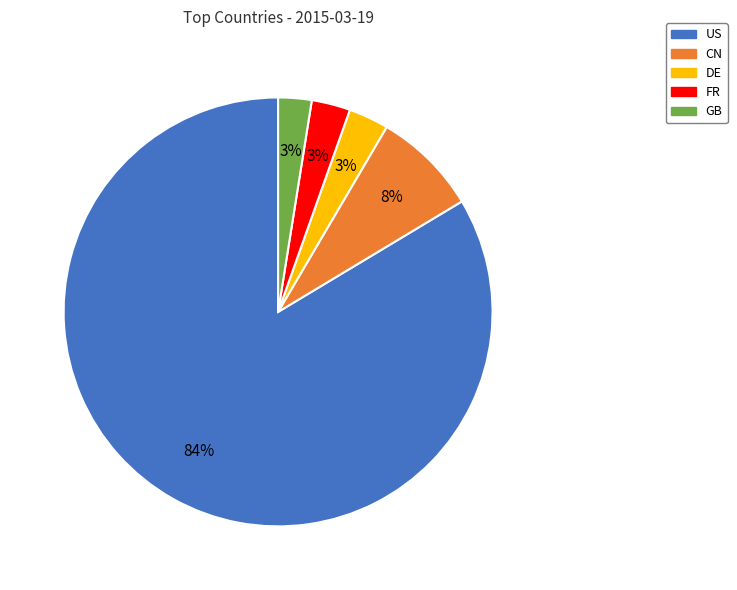

Is it true that DE is 11% of the pie?

False